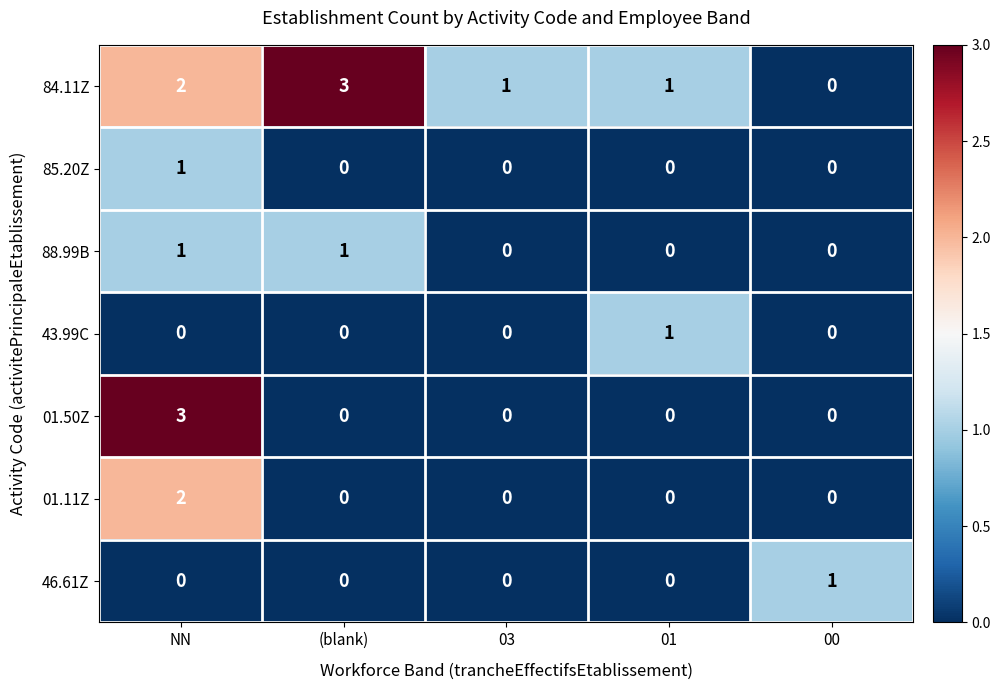

What is the greatest value displayed?

3